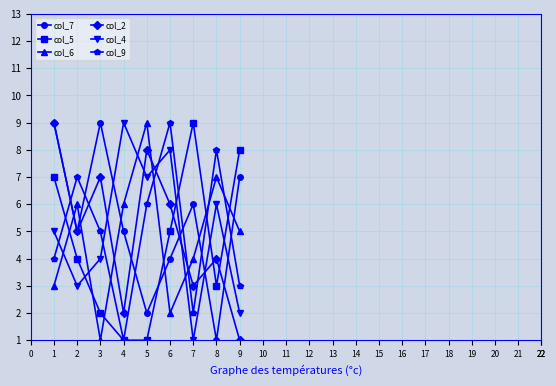

What is the highest value of the col_5 series?

9